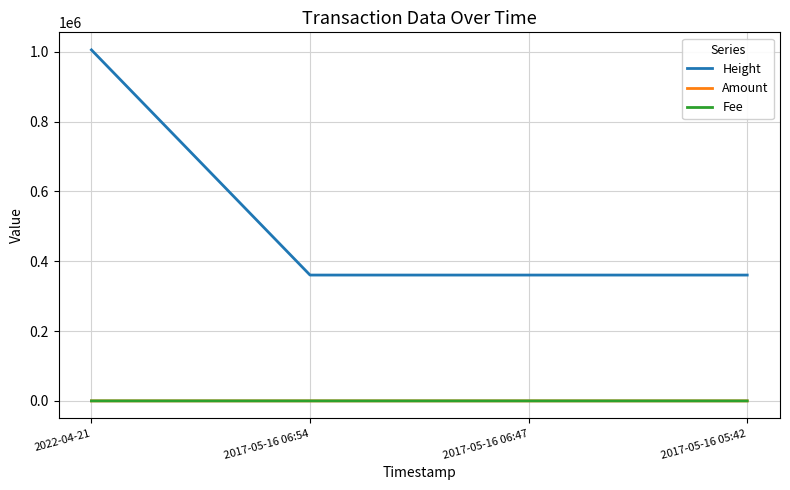

Between 2022-04-21 and 2017-05-16 06:47, which series saw the biggest shift?

Height